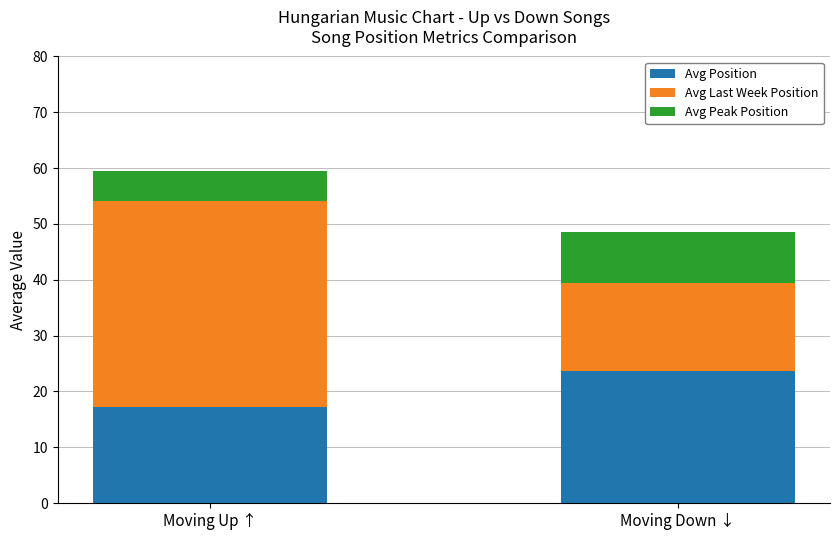

What is the maximum value for Avg Position?

23.8